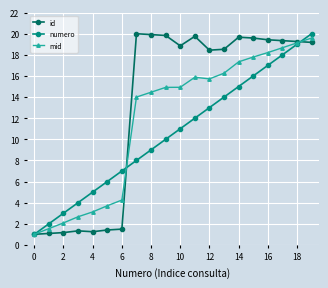

What is the value of the numero point at the 14th from the left?

14.0